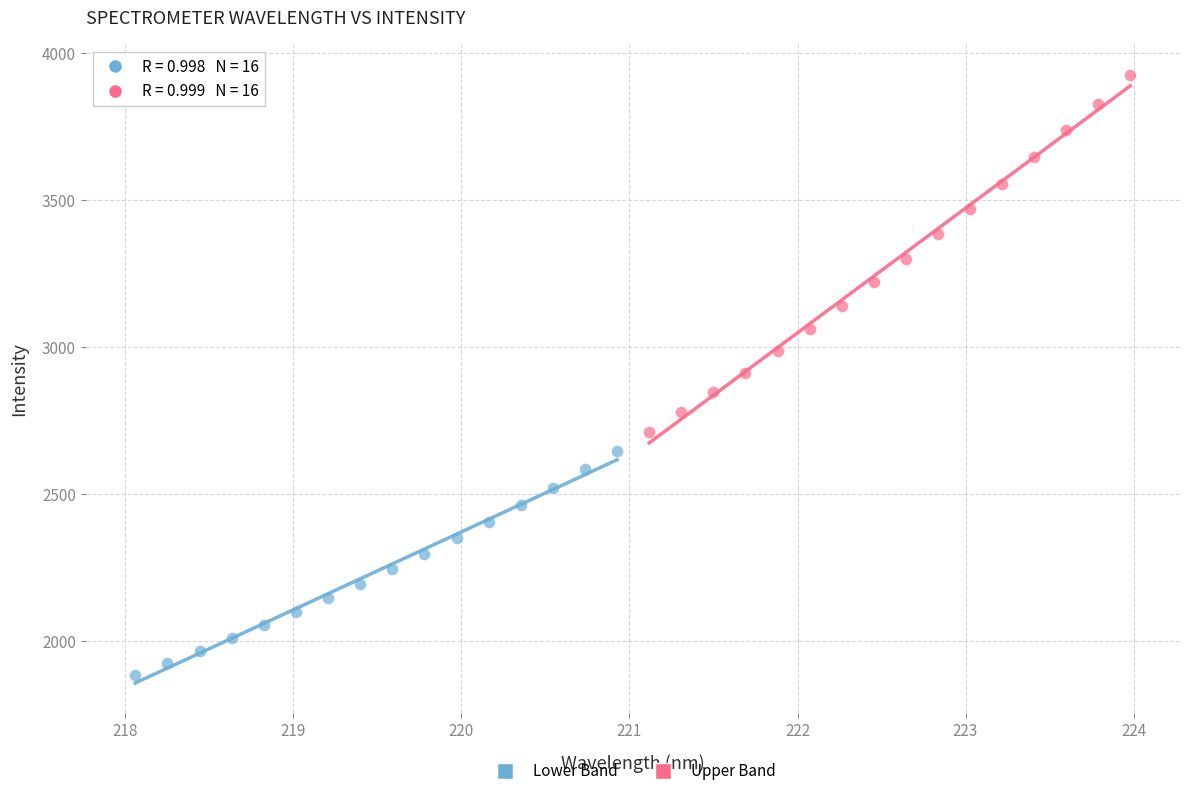

Which series has the widest spread of Y values?

Upper Band